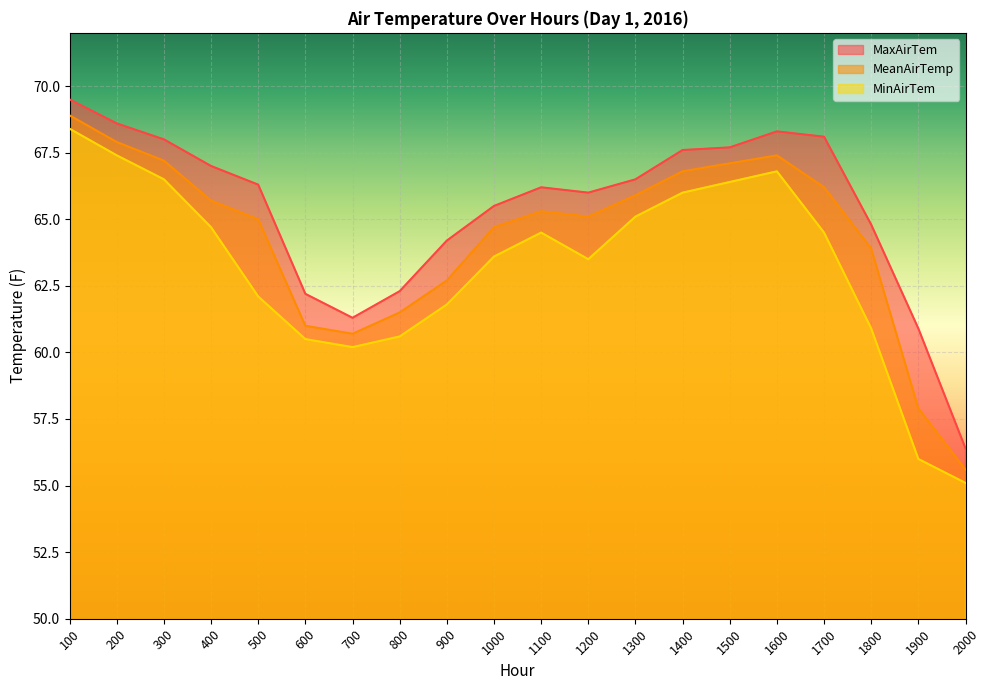

What is the difference between the MeanAirTemp values at 1900 and 1300?

8.0